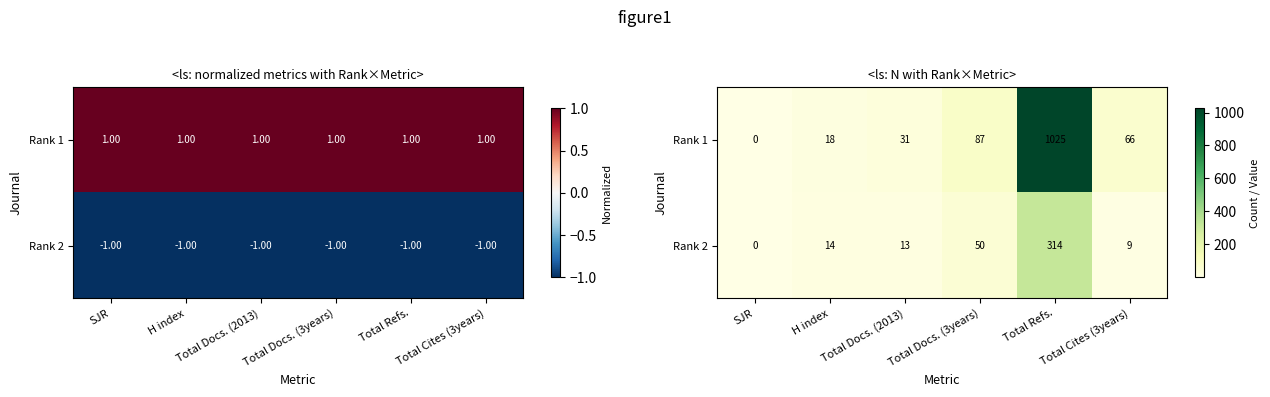

What is the sum of all Rank 2 values?

400.1